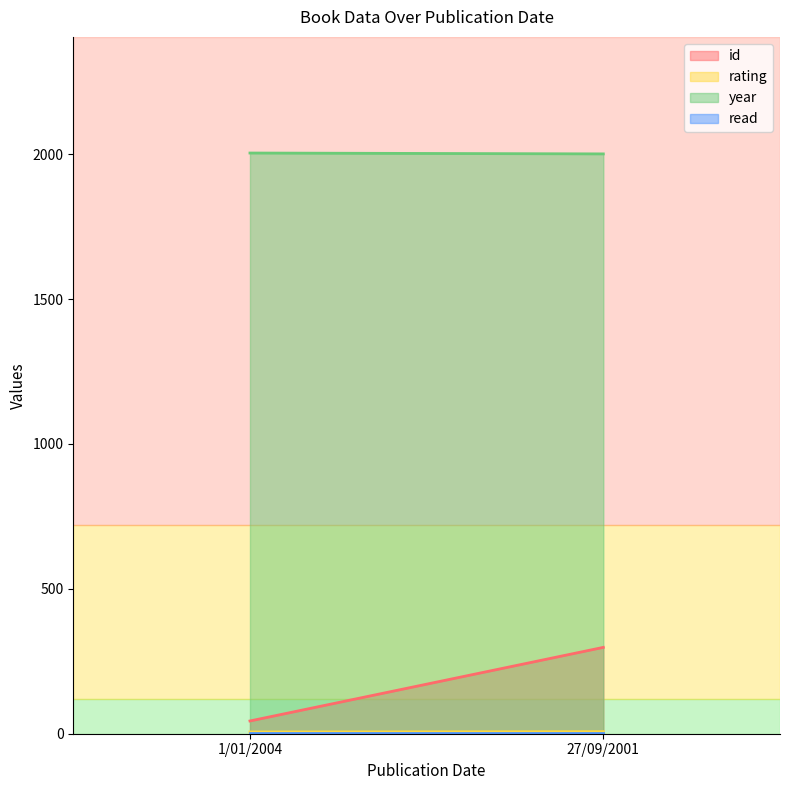

What is the difference between the rating values at 27/09/2001 and 1/01/2004?

1